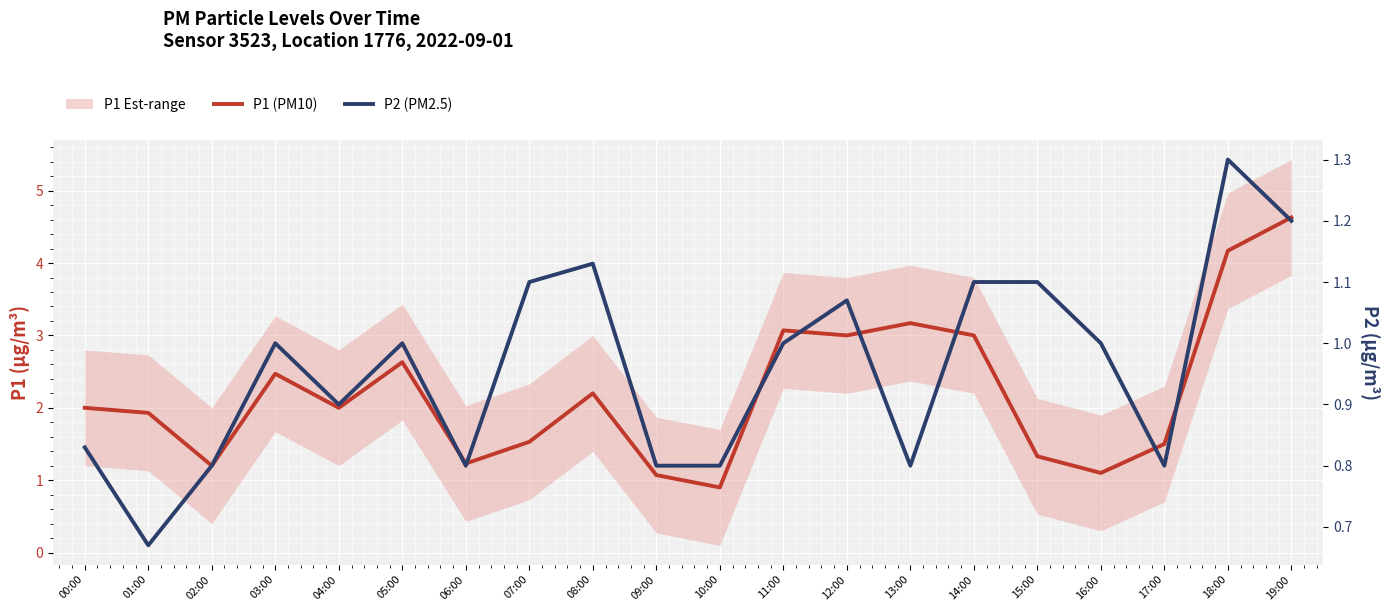

True or false: P2 (PM2.5) has a value of 1.3 at 09:00.

False